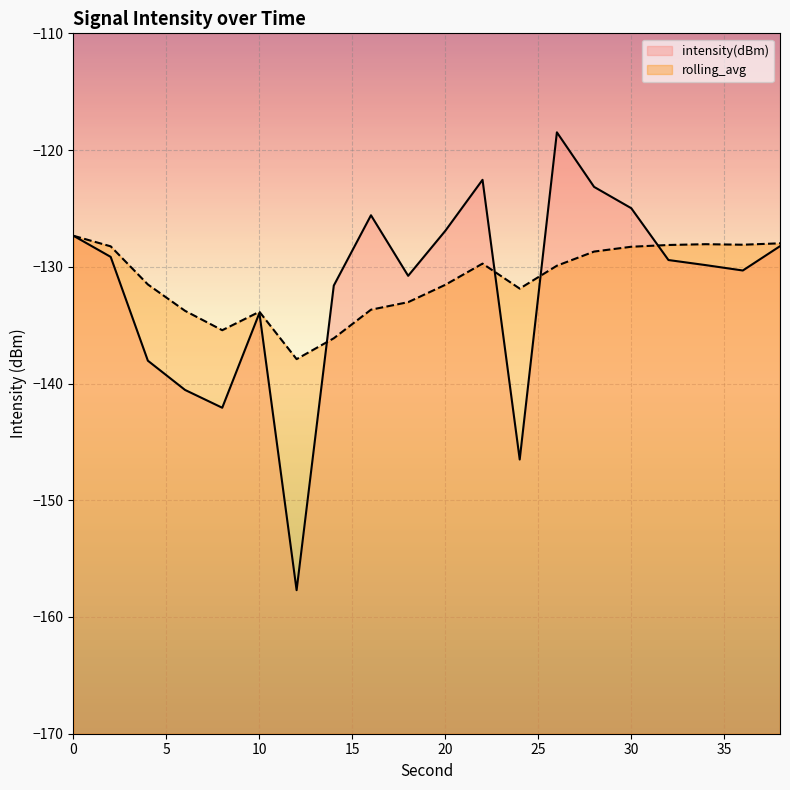

True or false: intensity(dBm) has more than 2 points higher than both neighbors.

True